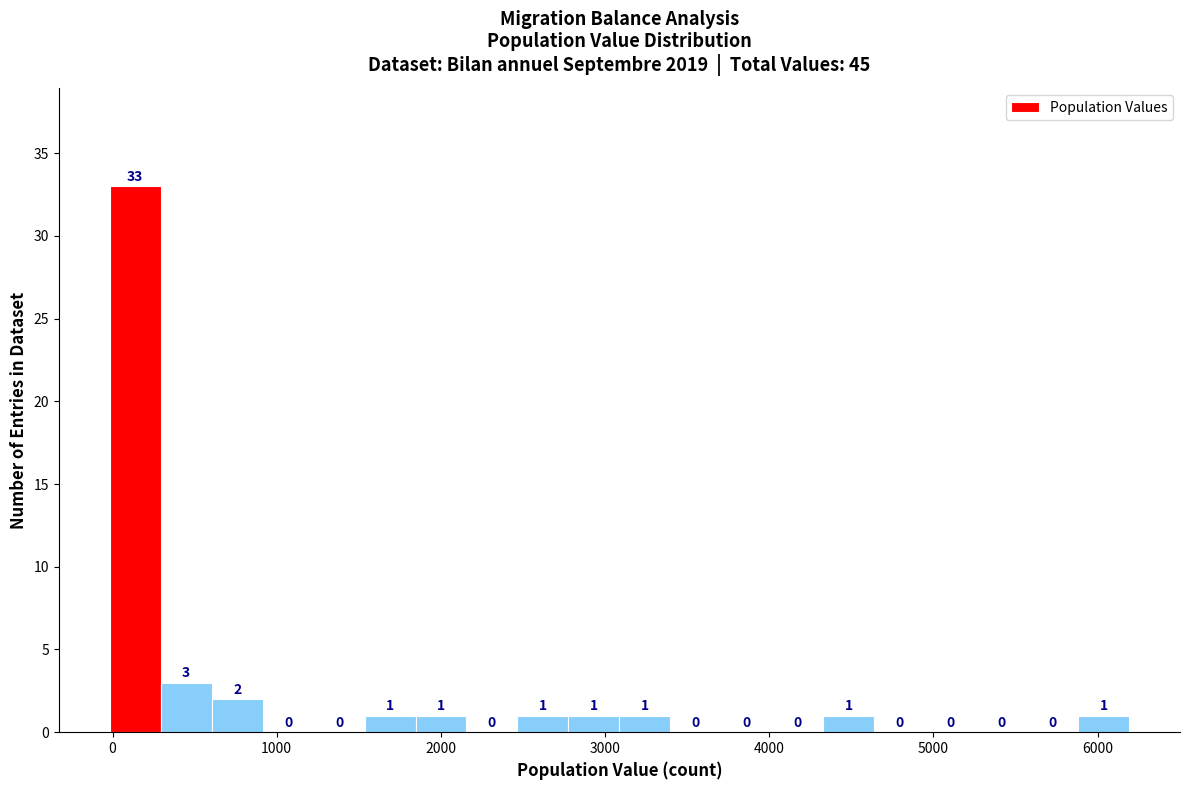

Read against the x-axis, roughly where is the centre of the tallest bar?

100